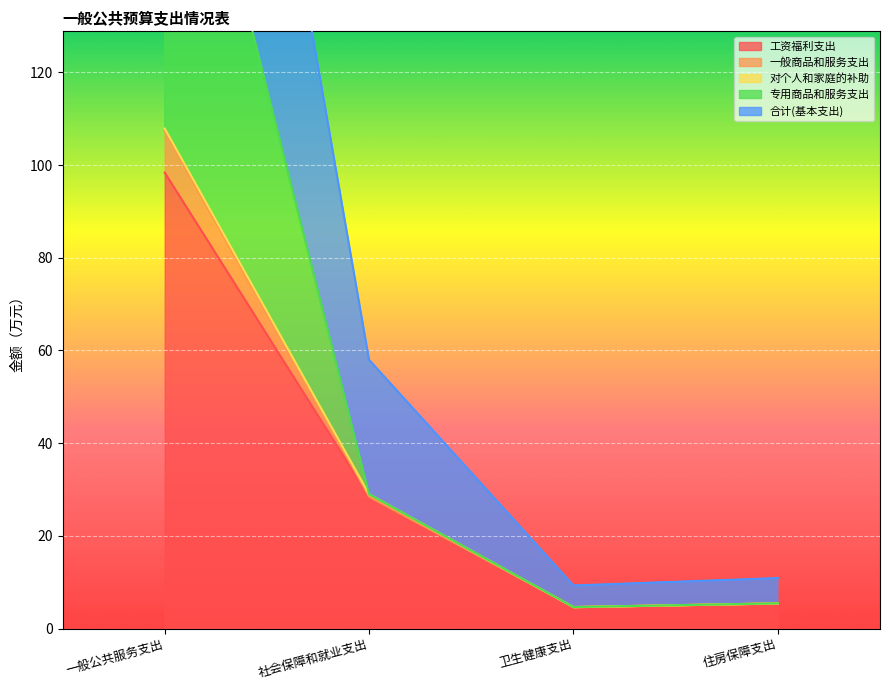

At which label is 工资福利支出 closest to 51?

社会保障和就业支出